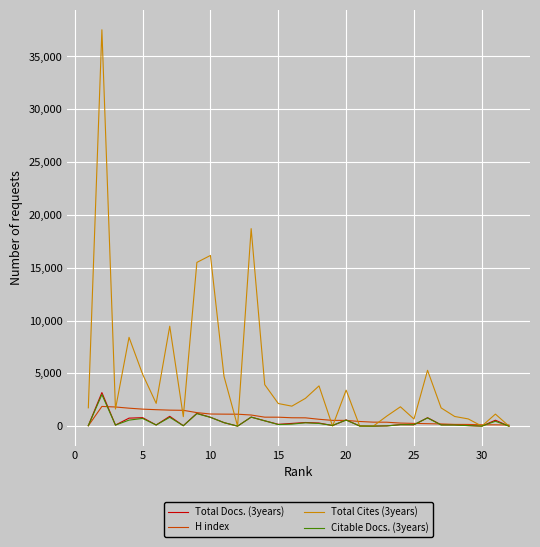

Rank the series by their maximum value, from highest to lowest.

Total Cites (3years), Total Docs. (3years), Citable Docs. (3years), H index